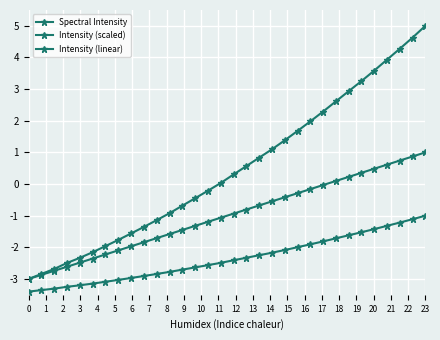

Is this an area chart (filled region under the line)?

No